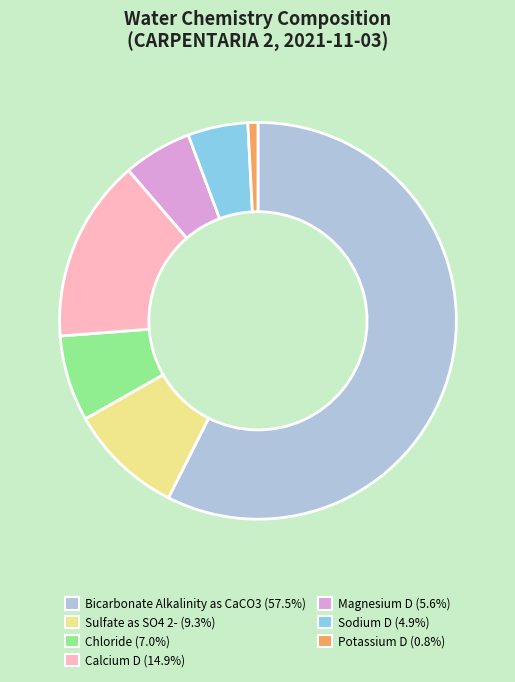

Count the number of slices in the pie.

7